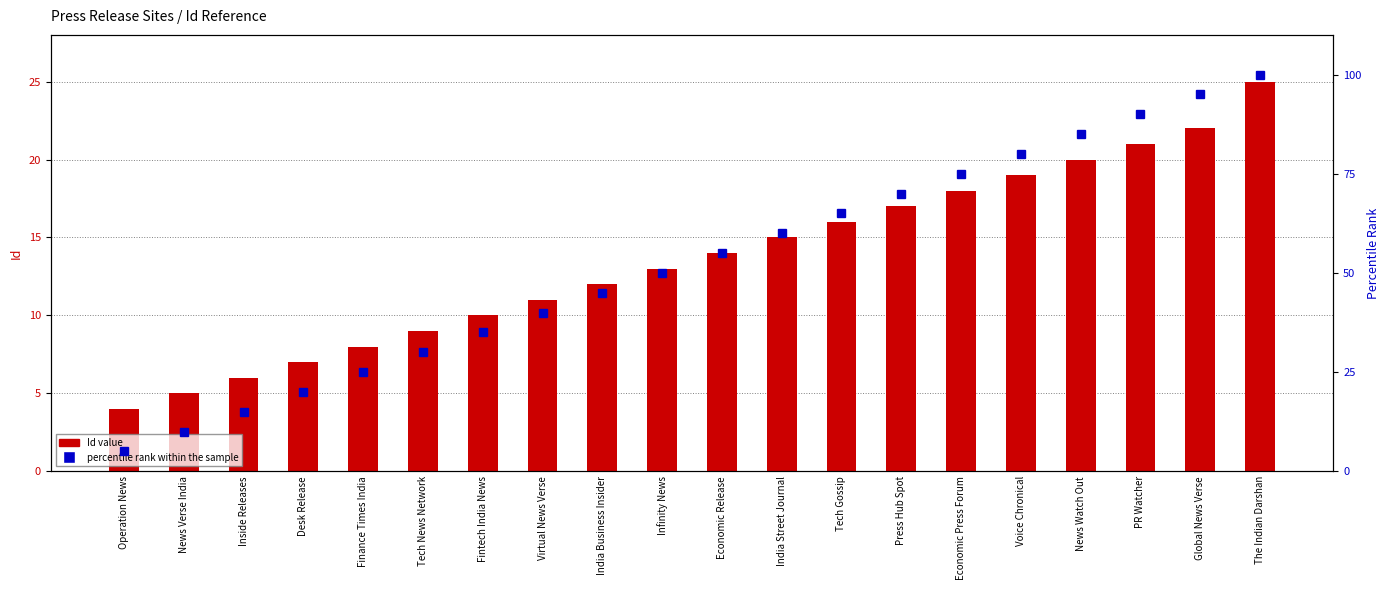

What is the label of the 15th bar from the right?

Tech News Network